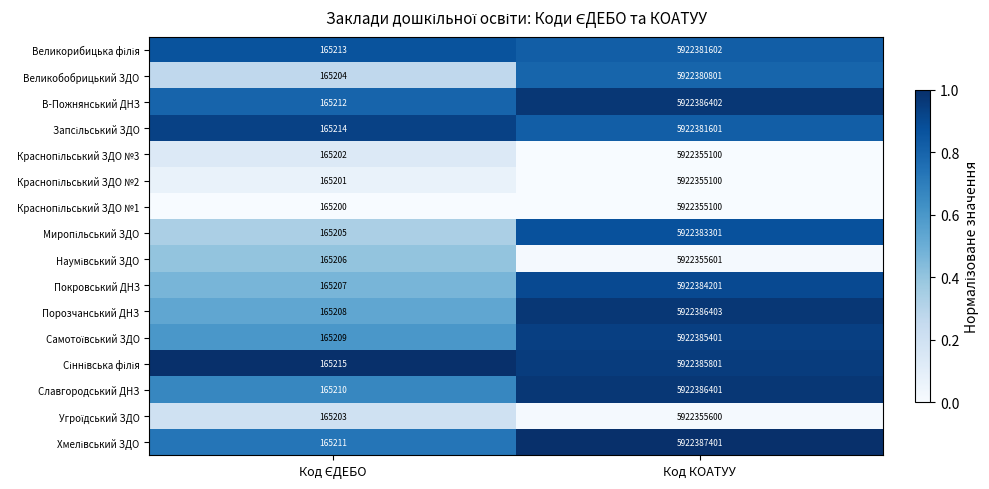

What is the total value across all series at Код КОАТУУ?

94758005816